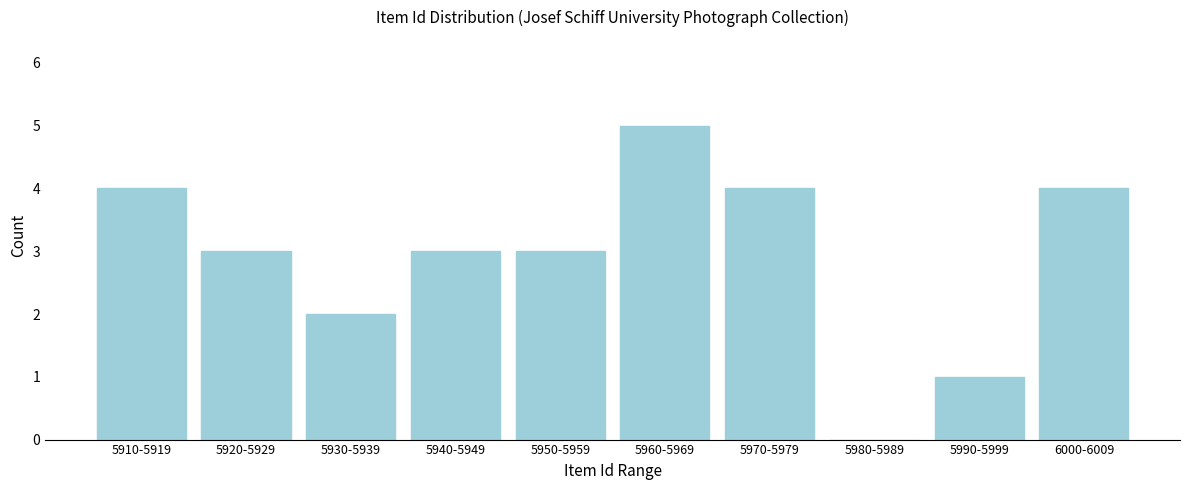

Reading left to right, list all the values displayed in this chart.

5910-5919=4	5920-5929=3	5930-5939=2	5940-5949=3	5950-5959=3	5960-5969=5	5970-5979=4	5980-5989=0	5990-5999=1	6000-6009=4